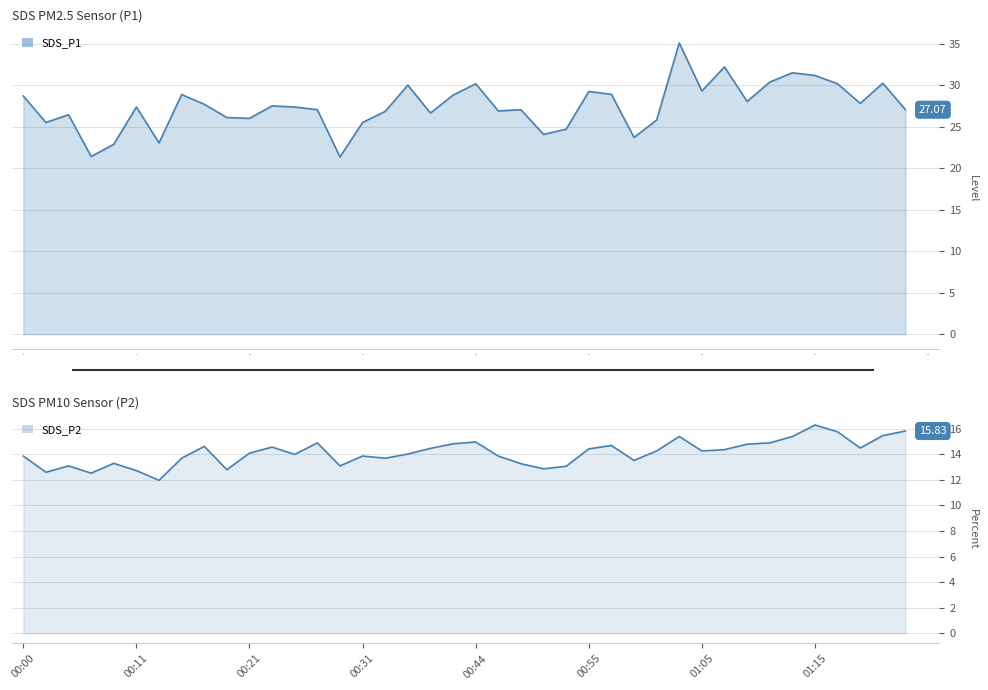

Read the SDS_P1 value at 20.

30.2